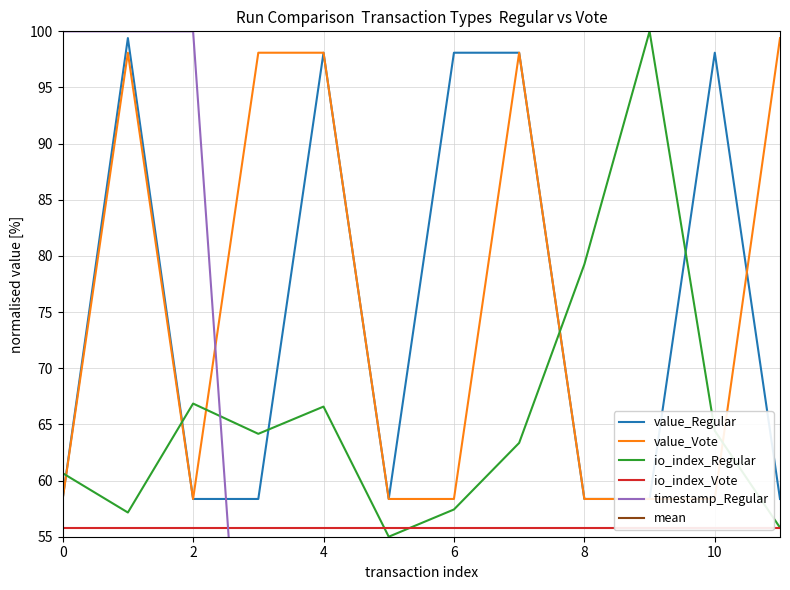

The io_index_Regular series shows 100.8 at 0. True or false?

False